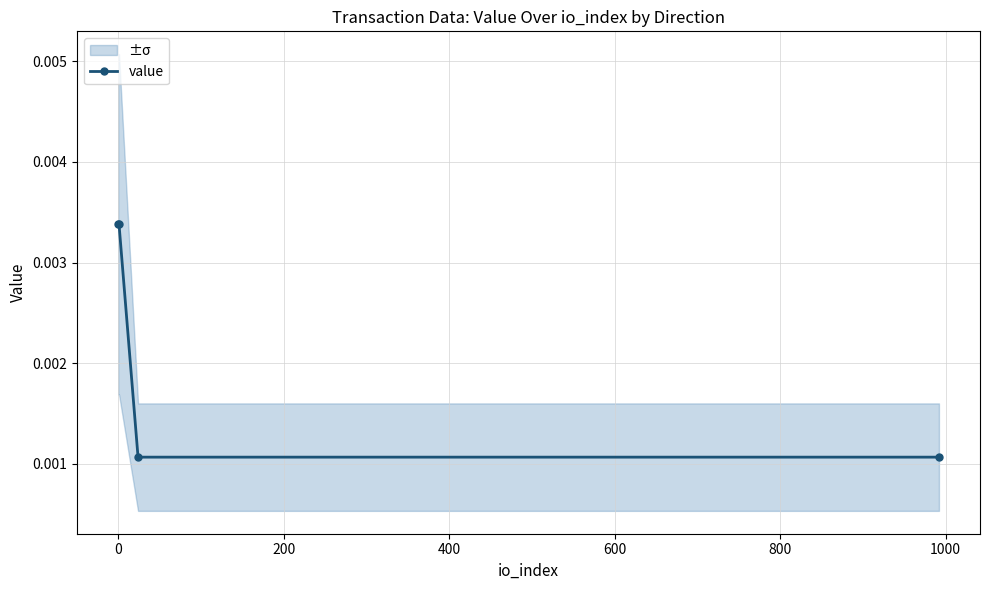

True or false: value has more than 2 points higher than both neighbors.

False